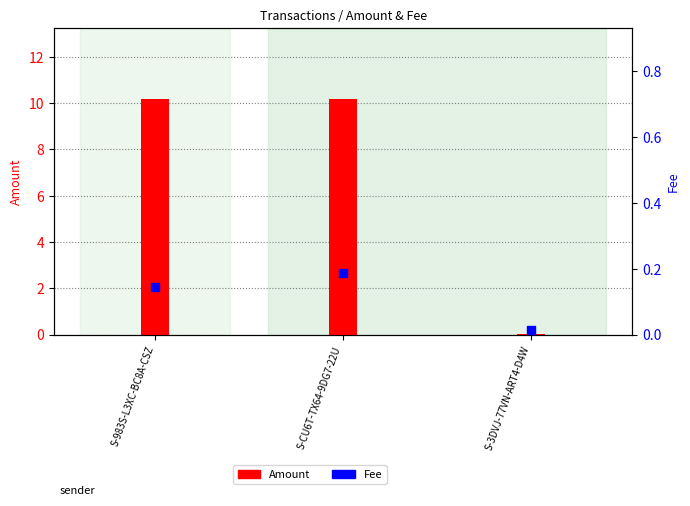

At which category is the sum across all series the highest?

S-CU6T-TX64-9DG7-22U